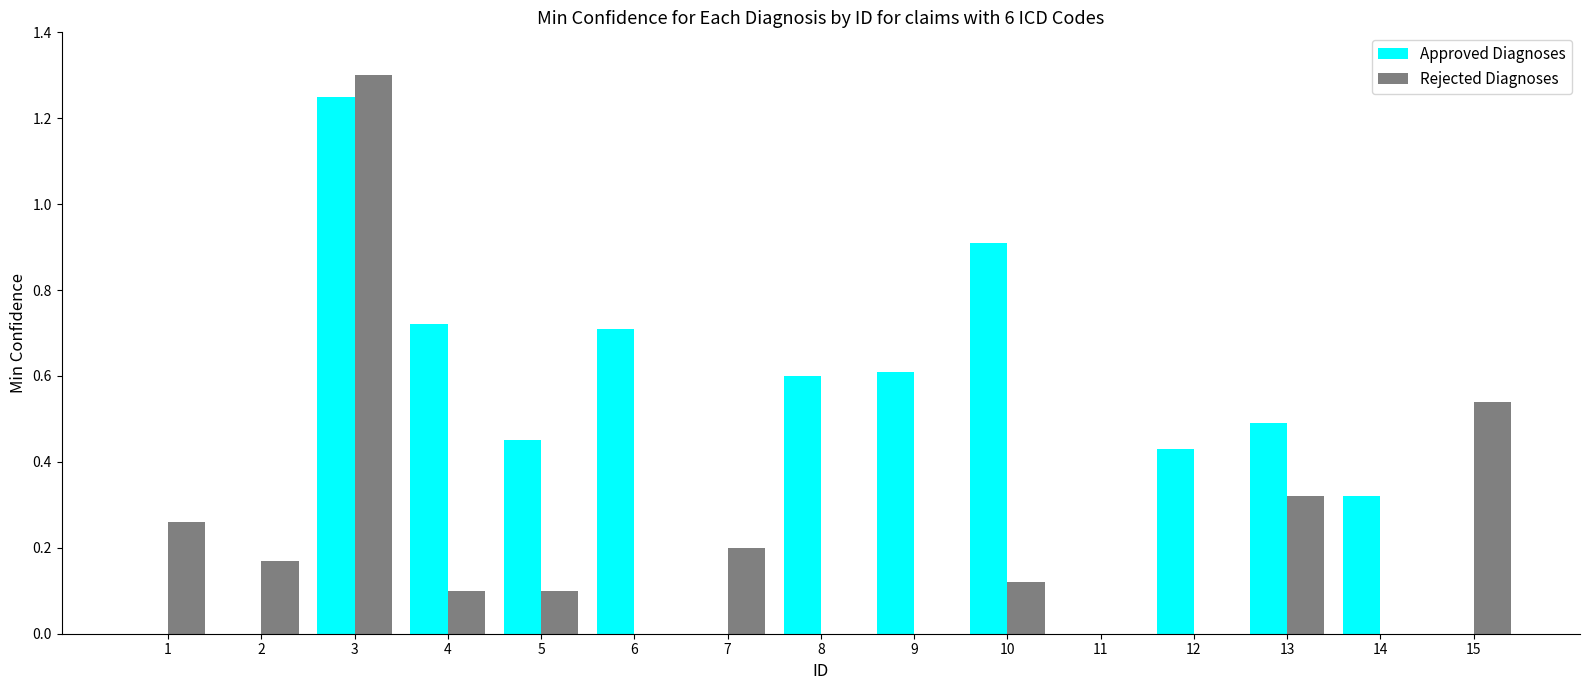

The Rejected Diagnoses series shows 0.2 at 5. True or false?

False